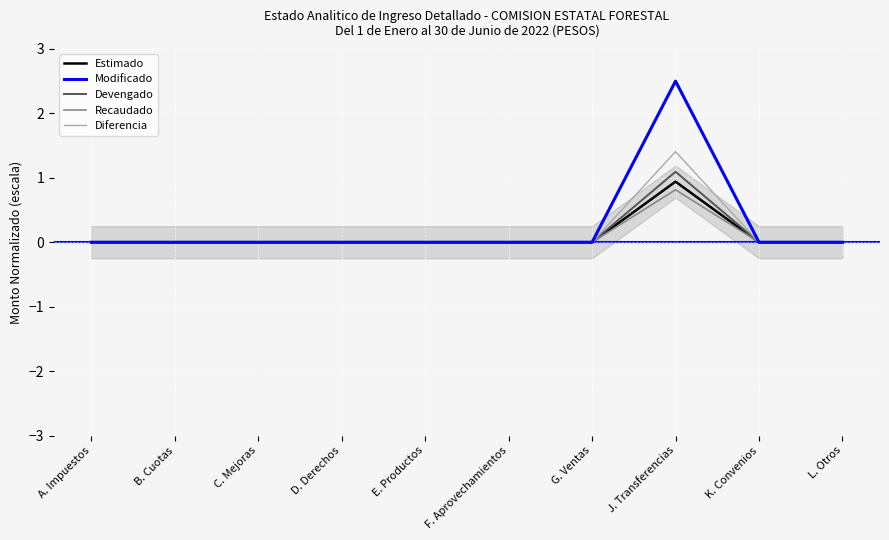

Reading left to right, list all the values displayed in this chart.

Estimado: A. Impuestos=0.0	B. Cuotas=0.0	C. Mejoras=0.0	D. Derechos=0.0	E. Productos=0.0	F. Aprovechamientos=0.0	G. Ventas=0.0	J. Transferencias=0.9	K. Convenios=0.0	L. Otros=0.0
Modificado: A. Impuestos=0.0	B. Cuotas=0.0	C. Mejoras=0.0	D. Derechos=0.0	E. Productos=0.0	F. Aprovechamientos=0.0	G. Ventas=0.0	J. Transferencias=2.5	K. Convenios=0.0	L. Otros=0.0
Devengado: A. Impuestos=0.0	B. Cuotas=0.0	C. Mejoras=0.0	D. Derechos=0.0	E. Productos=0.0	F. Aprovechamientos=0.0	G. Ventas=0.0	J. Transferencias=1.1	K. Convenios=0.0	L. Otros=0.0
Recaudado: A. Impuestos=0.0	B. Cuotas=0.0	C. Mejoras=0.0	D. Derechos=0.0	E. Productos=0.0	F. Aprovechamientos=0.0	G. Ventas=0.0	J. Transferencias=0.8	K. Convenios=0.0	L. Otros=0.0
Diferencia: A. Impuestos=0.0	B. Cuotas=0.0	C. Mejoras=0.0	D. Derechos=0.0	E. Productos=0.0	F. Aprovechamientos=0.0	G. Ventas=0.0	J. Transferencias=1.4	K. Convenios=0.0	L. Otros=0.0